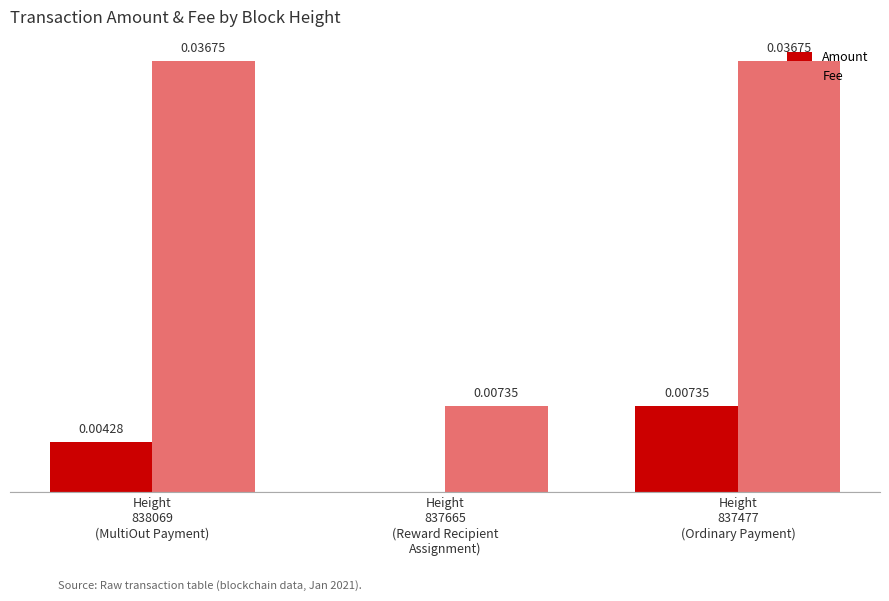

Which series has the largest total across all categories?

Fee